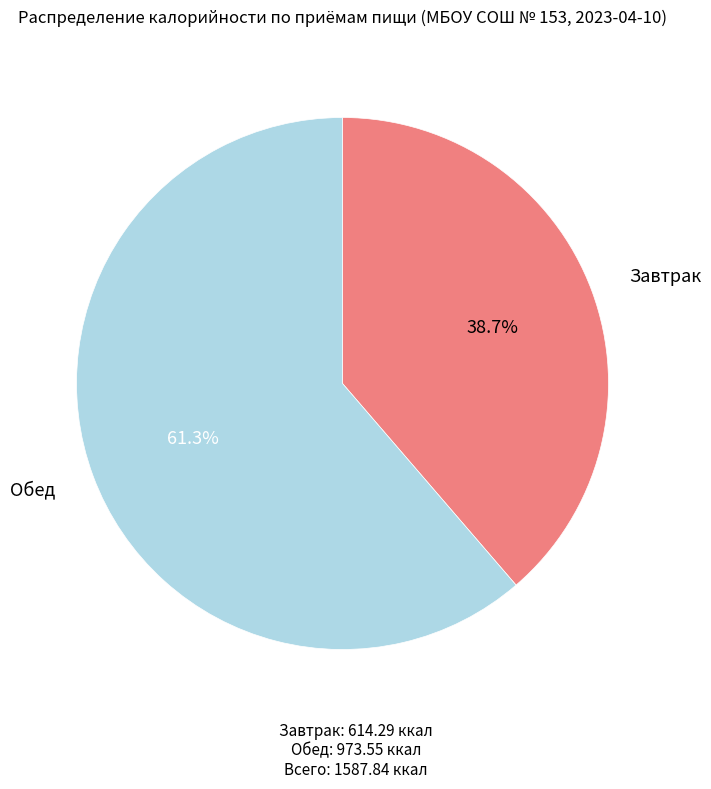

How many segments does this pie chart have?

2